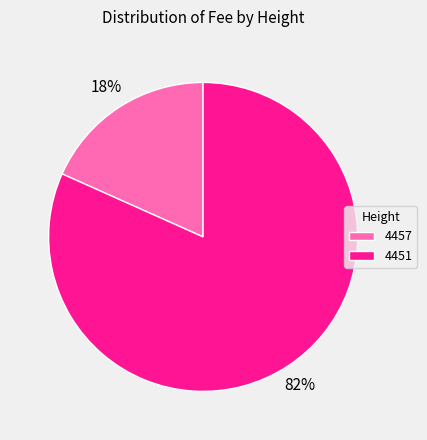

To the nearest percent, what percentage of the pie is 4451?

82%